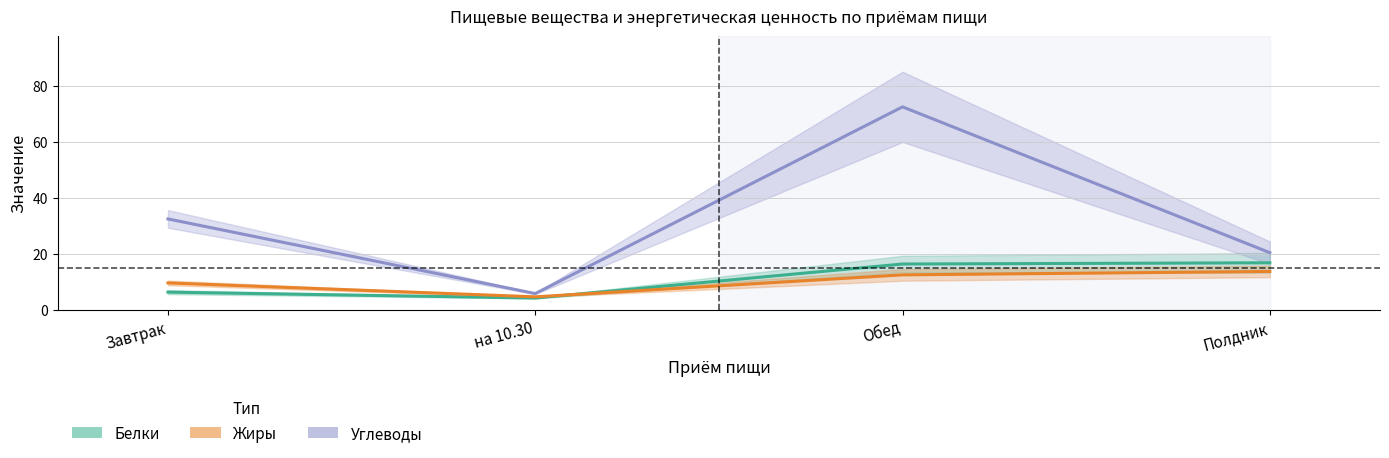

What is the total value across all series at Обед?

101.2